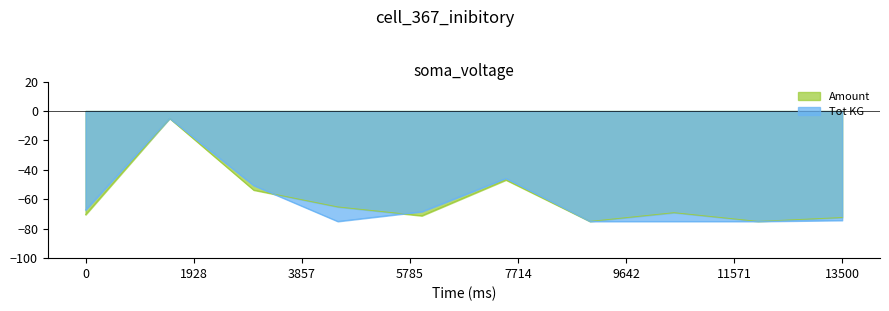

The value of Tot KG at 2020-11-06 is -68.4. True or false?

True